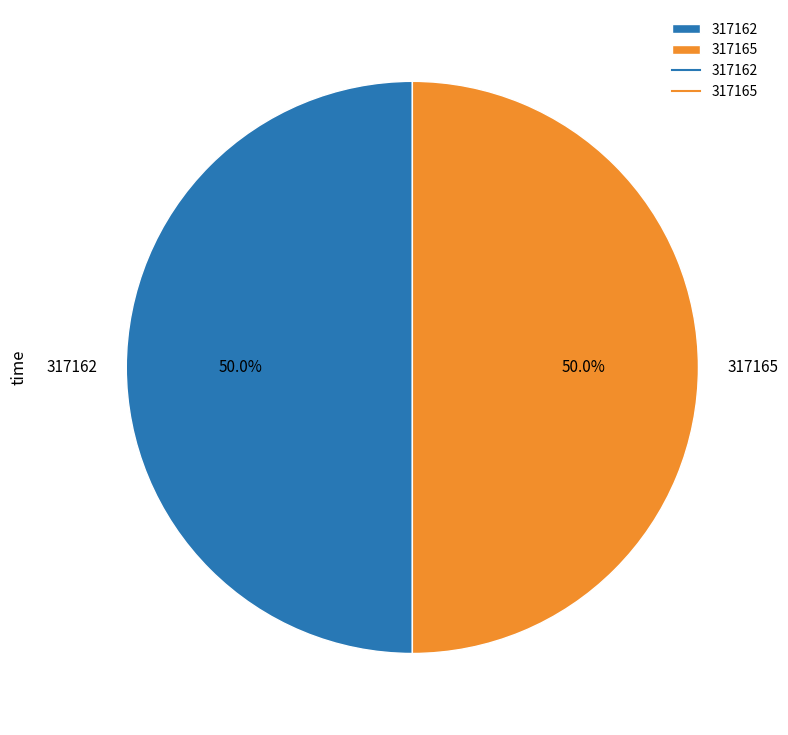

Approximately how many times larger is the value at 317162 compared to 317165?

1.0